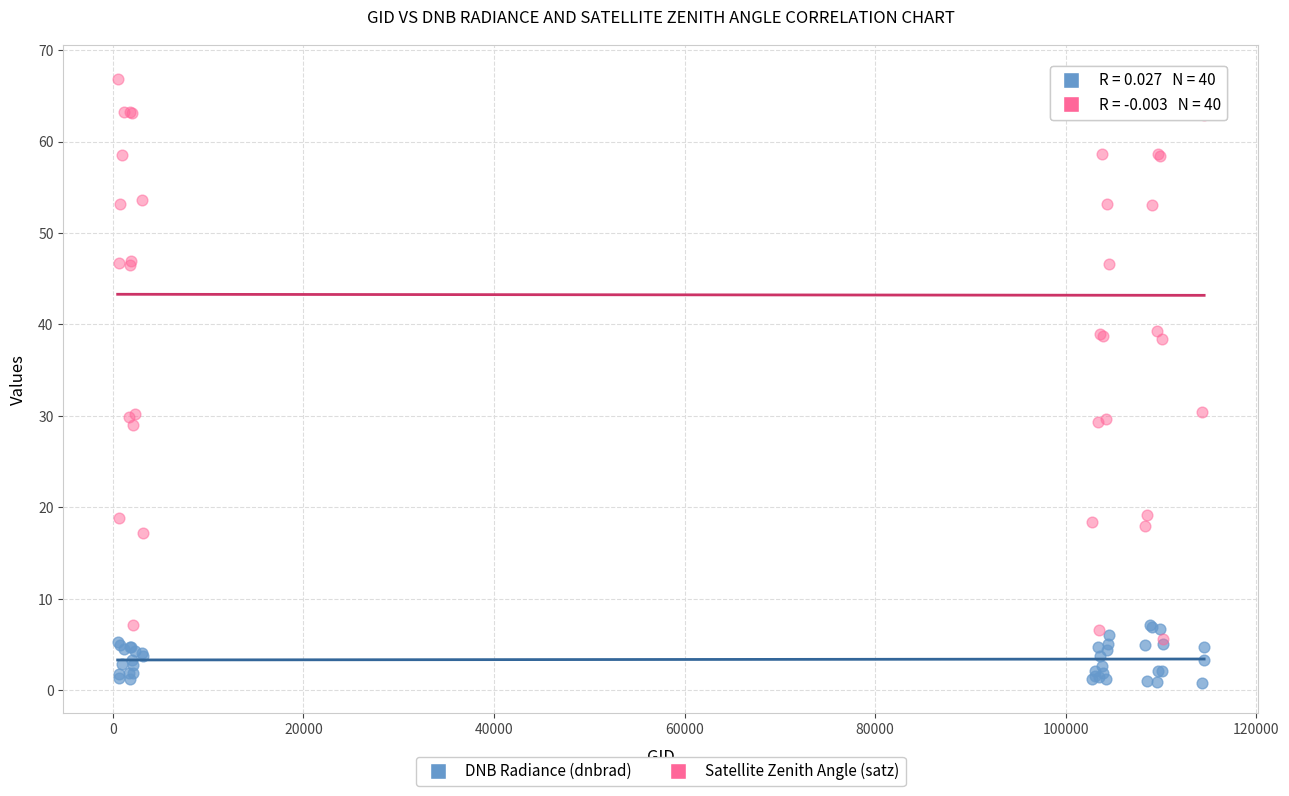

What are all the series names shown in the legend?

DNB Radiance (dnbrad), Satellite Zenith Angle (satz)